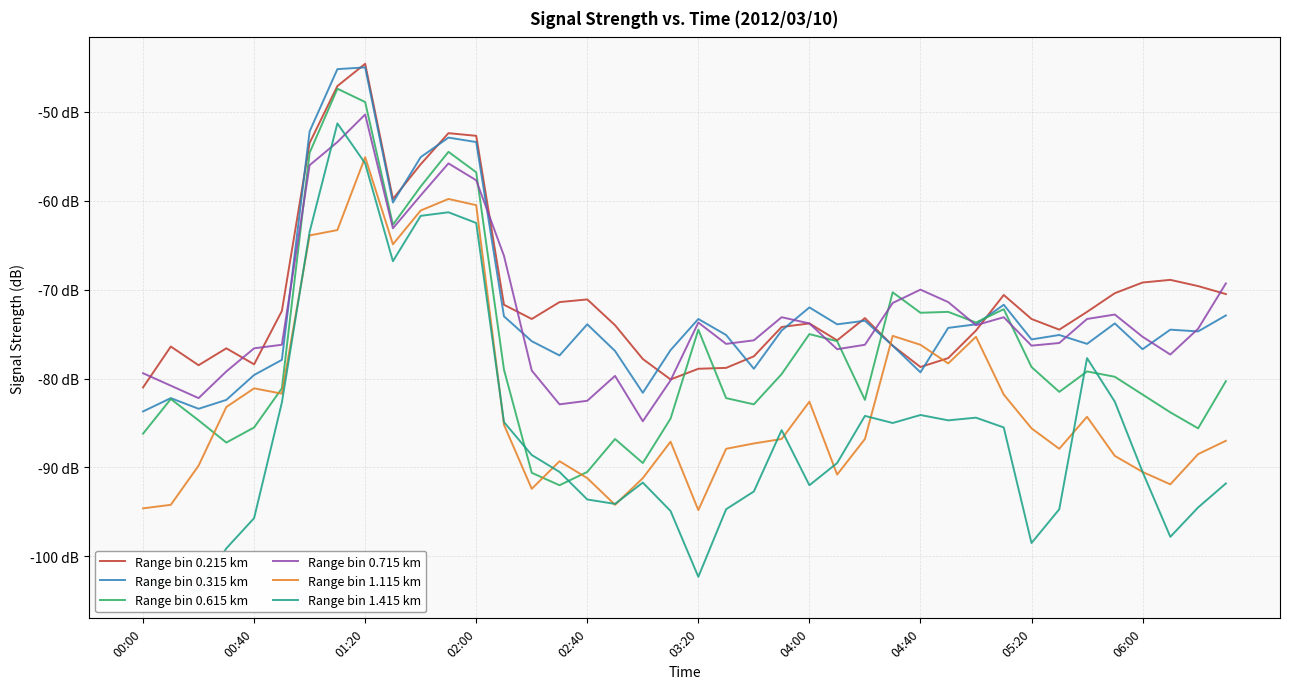

What position from the left is 17?

18